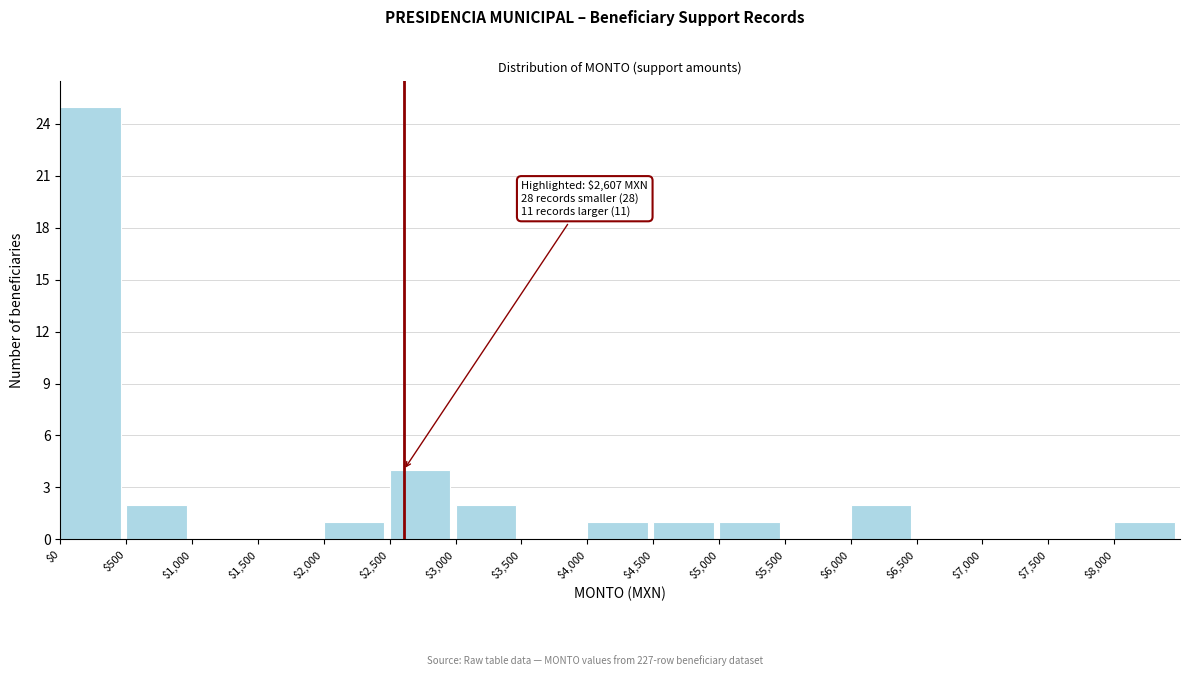

Over which range of the x-axis is the bar tallest?

0 to 500